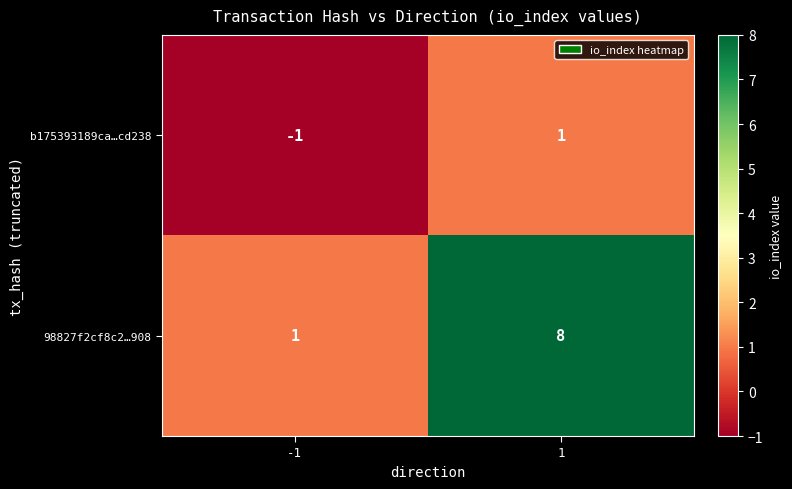

How many distinct data groups are displayed?

2